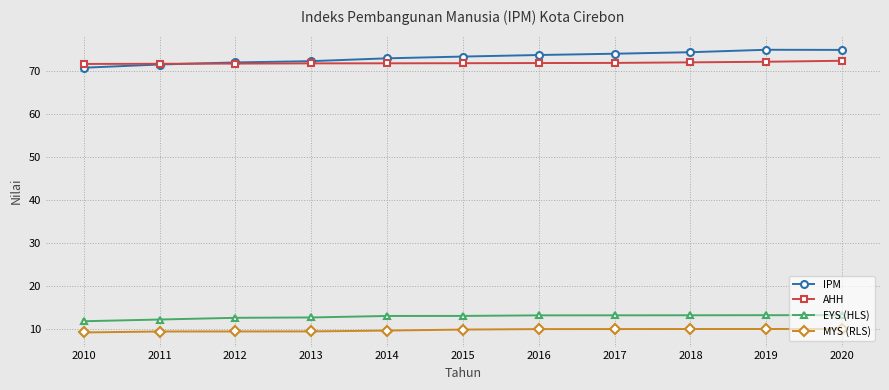

What is the maximum value for EYS (HLS)?

13.1